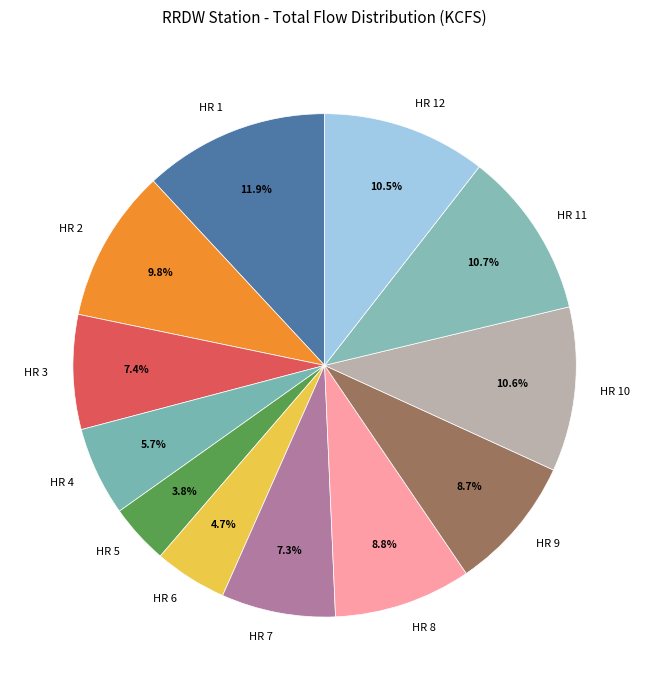

Approximately how many times larger is the value at HR 7 compared to HR 4?

1.3